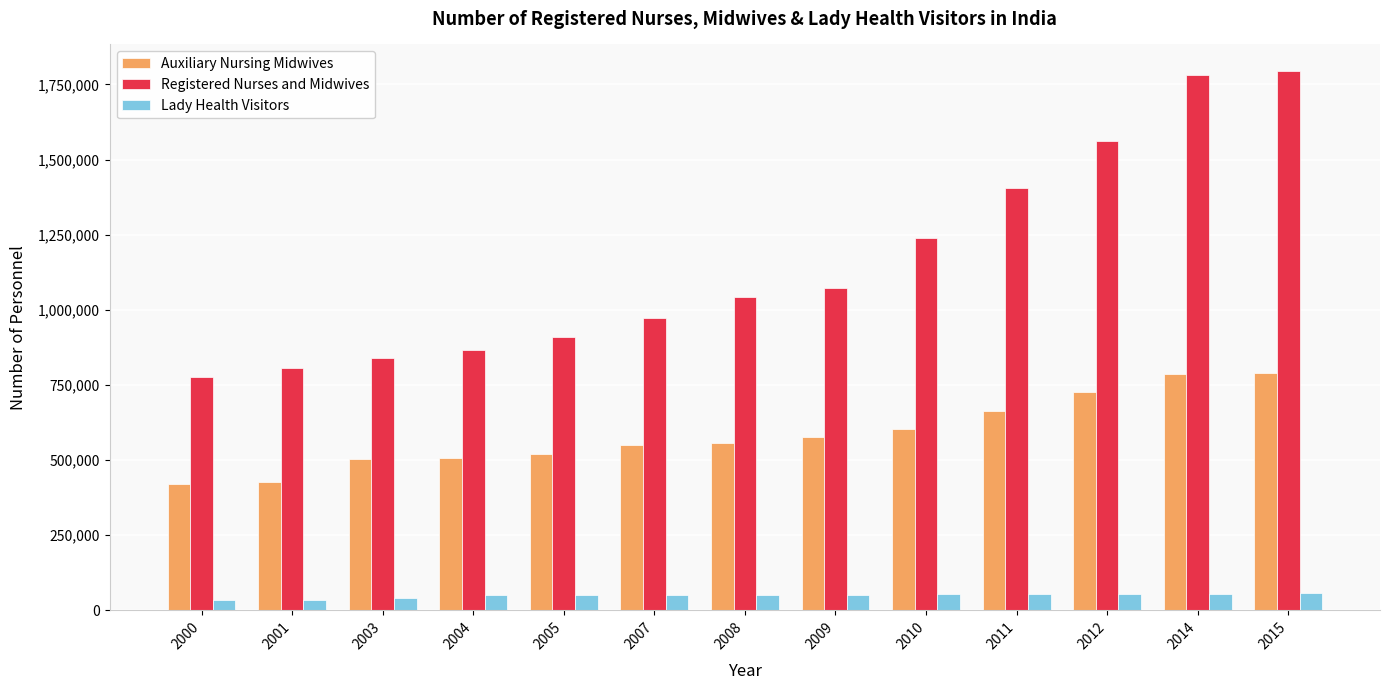

Is the value of Auxiliary Nursing Midwives at 2005 greater than the value of Lady Health Visitors at 2012?

Yes